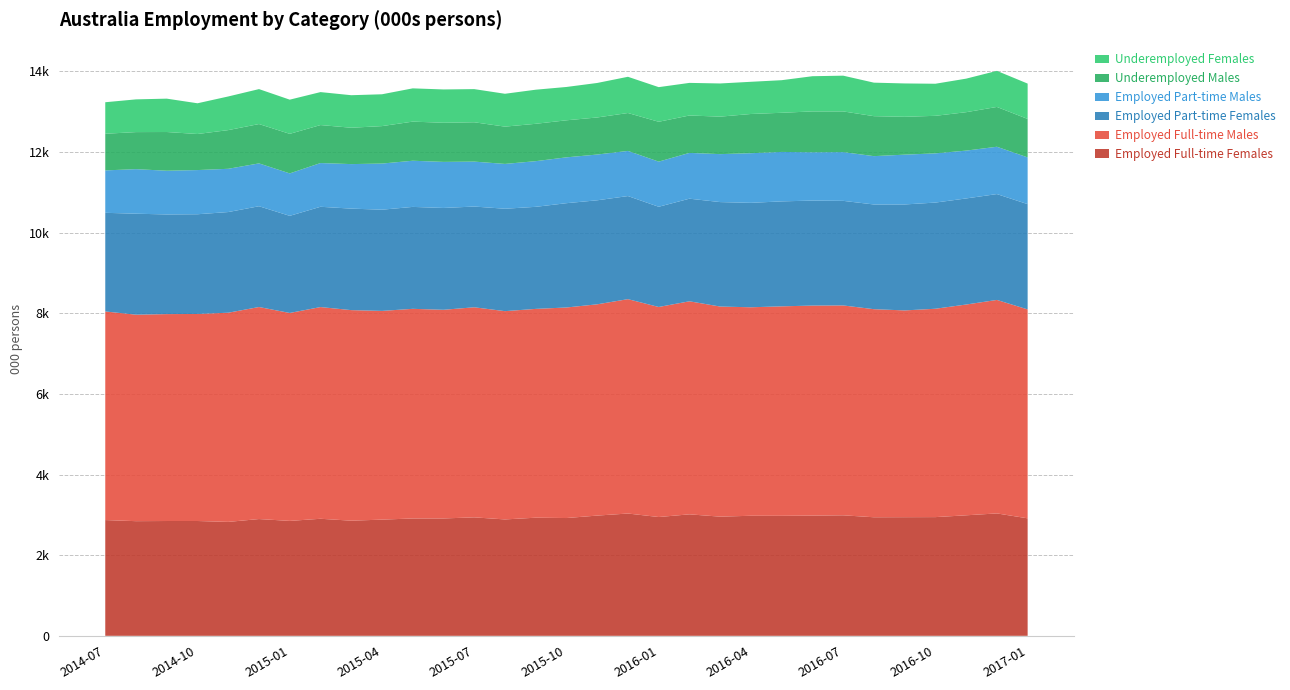

Reading left to right, list all the values displayed in this chart.

Employed Full-time Females: 2014-07=2871.0	2014-08=2843.6	2014-09=2847.4	2014-10=2847.5	2014-11=2825.7	2014-12=2895.9	2015-01=2850.3	2015-02=2903.0	2015-03=2855.9	2015-04=2881.8	2015-05=2910.6	2015-06=2911.0	2015-07=2938.0	2015-08=2886.7	2015-09=2929.6	2015-10=2921.2	2015-11=2982.1	2015-12=3033.2	2016-01=2946.3	2016-02=3013.0	2016-03=2955.6	2016-04=2977.6	2016-05=2976.2	2016-06=2981.4	2016-07=2988.9	2016-08=2940.4	2016-09=2942.3	2016-10=2944.1	2016-11=2989.1	2016-12=3035.7	2017-01=2913.9
Employed Full-time Males: 2014-07=5172.6	2014-08=5120.6	2014-09=5131.0	2014-10=5134.2	2014-11=5187.1	2014-12=5258.1	2015-01=5156.3	2015-02=5249.8	2015-03=5221.1	2015-04=5175.9	2015-05=5198.5	2015-06=5174.3	2015-07=5209.5	2015-08=5165.0	2015-09=5177.9	2015-10=5221.1	2015-11=5239.0	2015-12=5315.8	2016-01=5208.9	2016-02=5283.0	2016-03=5210.0	2016-04=5170.0	2016-05=5194.6	2016-06=5208.4	2016-07=5204.1	2016-08=5159.8	2016-09=5127.4	2016-10=5167.1	2016-11=5226.7	2016-12=5294.1	2017-01=5180.9
Employed Part-time Females: 2014-07=2446.8	2014-08=2503.8	2014-09=2471.4	2014-10=2473.0	2014-11=2496.3	2014-12=2499.1	2015-01=2408.5	2015-02=2487.1	2015-03=2517.5	2015-04=2509.7	2015-05=2527.6	2015-06=2525.2	2015-07=2498.2	2015-08=2539.4	2015-09=2531.0	2015-10=2586.6	2015-11=2579.5	2015-12=2556.6	2016-01=2484.9	2016-02=2544.6	2016-03=2590.6	2016-04=2589.9	2016-05=2603.0	2016-06=2603.9	2016-07=2593.8	2016-08=2596.8	2016-09=2627.7	2016-10=2632.9	2016-11=2630.7	2016-12=2625.1	2017-01=2610.4
Employed Part-time Males: 2014-07=1051.7	2014-08=1104.7	2014-09=1084.0	2014-10=1095.5	2014-11=1072.7	2014-12=1062.6	2015-01=1052.3	2015-02=1084.3	2015-03=1103.7	2015-04=1144.1	2015-05=1144.8	2015-06=1142.4	2015-07=1114.2	2015-08=1111.4	2015-09=1132.5	2015-10=1136.8	2015-11=1134.7	2015-12=1119.4	2016-01=1119.6	2016-02=1135.4	2016-03=1189.3	2016-04=1230.9	2016-05=1226.2	2016-06=1197.6	2016-07=1208.5	2016-08=1198.7	2016-09=1235.0	2016-10=1220.2	2016-11=1186.3	2016-12=1173.4	2017-01=1159.1
Underemployed Males: 2014-07=908.6	2014-08=919.0	2014-09=960.0	2014-10=894.4	2014-11=959.3	2014-12=975.8	2015-01=980.7	2015-02=942.2	2015-03=901.8	2015-04=928.8	2015-05=970.1	2015-06=970.5	2015-07=975.6	2015-08=924.8	2015-09=926.4	2015-10=918.5	2015-11=919.4	2015-12=939.9	2016-01=988.3	2016-02=927.7	2016-03=929.5	2016-04=972.5	2016-05=970.8	2016-06=1013.6	2016-07=1009.5	2016-08=991.2	2016-09=938.5	2016-10=931.2	2016-11=952.7	2016-12=987.2	2017-01=953.7
Underemployed Females: 2014-07=781.4	2014-08=811.4	2014-09=827.5	2014-10=761.9	2014-11=834.4	2014-12=866.5	2015-01=848.0	2015-02=817.4	2015-03=806.4	2015-04=789.3	2015-05=824.9	2015-06=825.9	2015-07=822.2	2015-08=814.7	2015-09=845.5	2015-10=826.6	2015-11=855.4	2015-12=898.4	2016-01=858.6	2016-02=808.4	2016-03=822.6	2016-04=798.2	2016-05=808.3	2016-06=872.7	2016-07=886.3	2016-08=831.0	2016-09=827.3	2016-10=795.5	2016-11=831.7	2016-12=894.6	2017-01=876.4